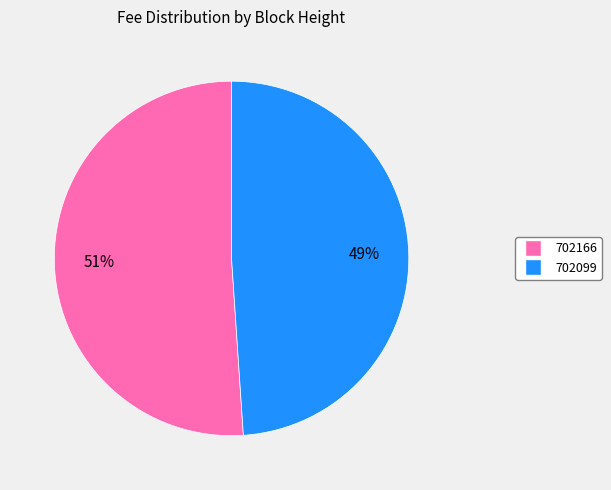

To the nearest percent, what portion does 702099 represent?

49%